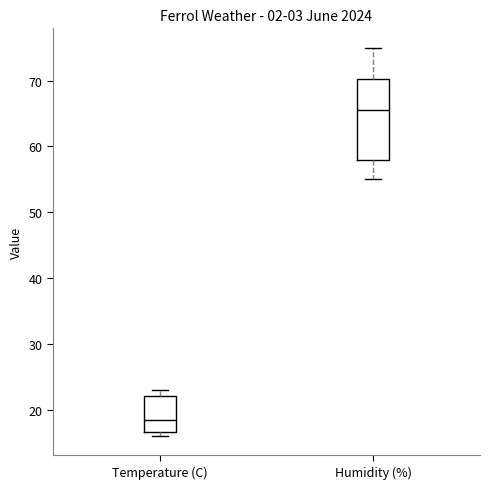

Where is the lower edge of the box for Humidity (%) on the y-axis? The values are not printed on the chart, so give them approximately, as read against the axis.

58